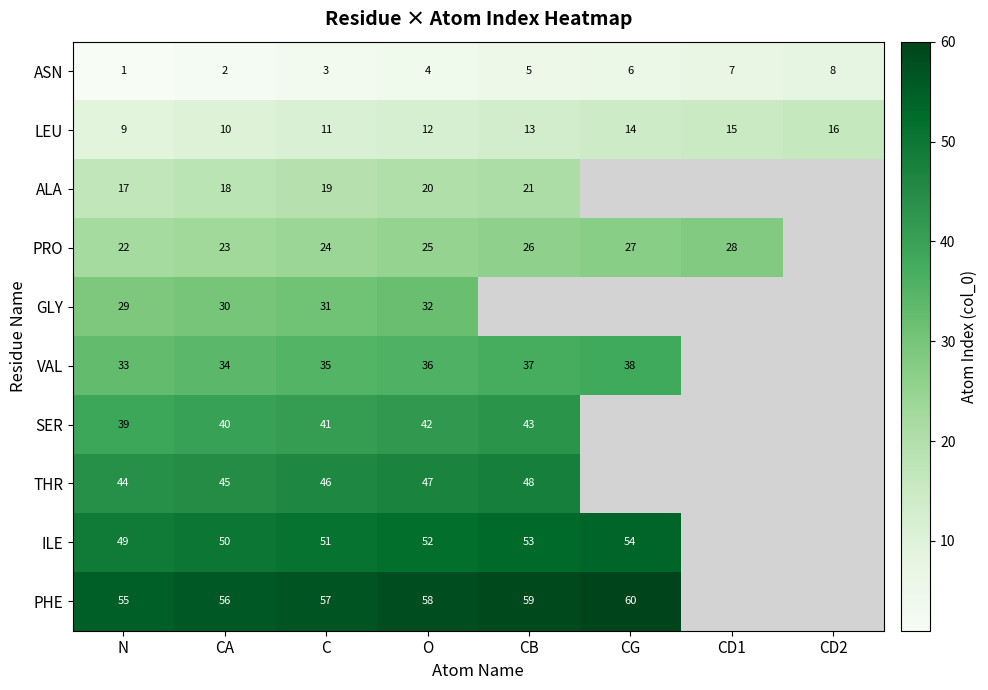

What is the total value across all series at O?

328